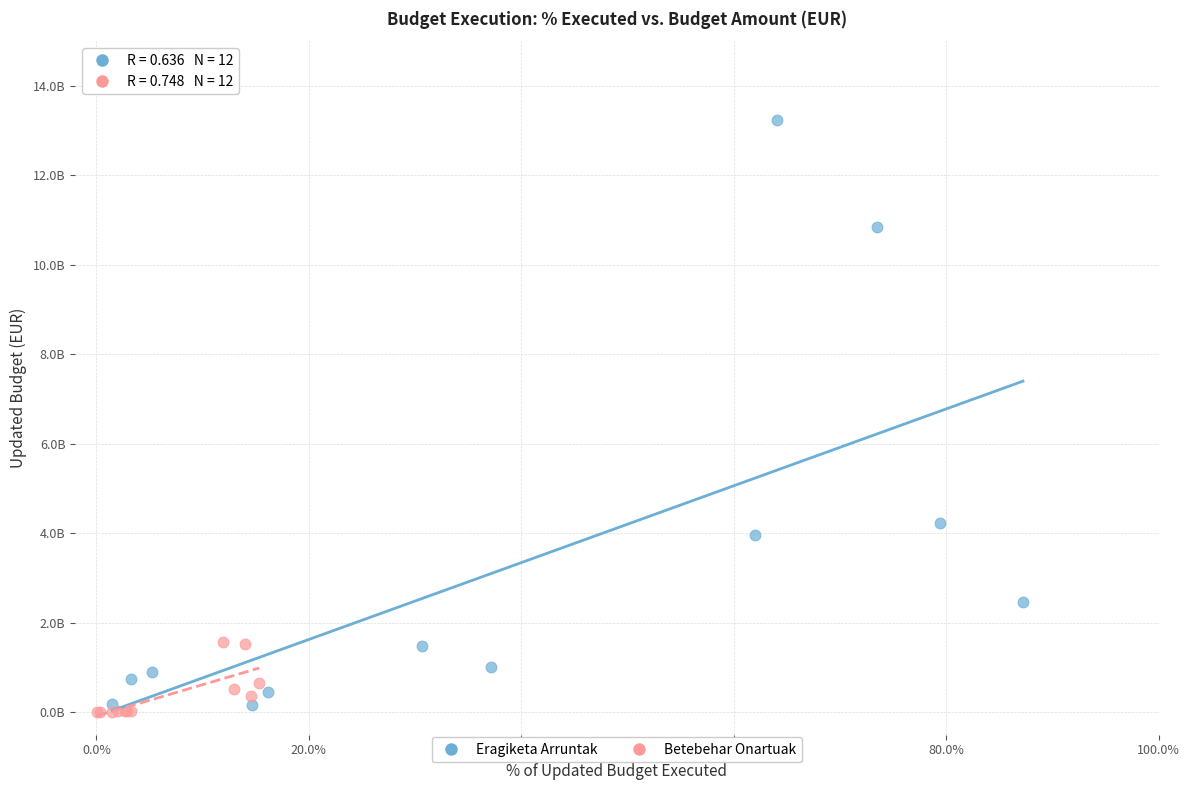

Which series reaches the maximum Y coordinate?

Eragiketa Arruntak